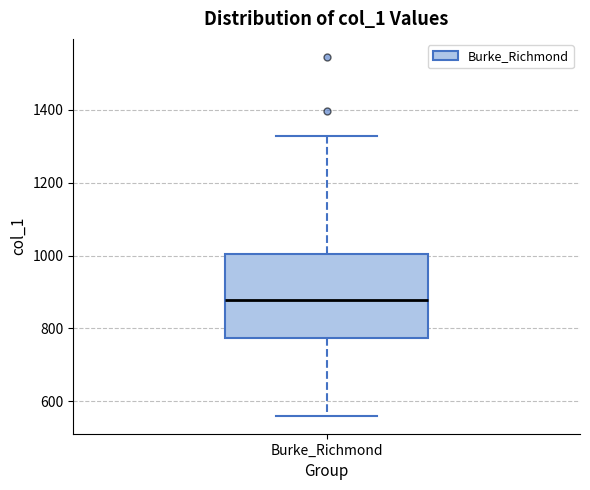

Transcribe this box plot: give where the median line is, the range the box spans, and where the two whiskers end, as read against the y-axis. The values are not printed on the chart, so give them approximately, as read against the axis.

median 880, box 780 to 1000, whiskers 560 to 1320